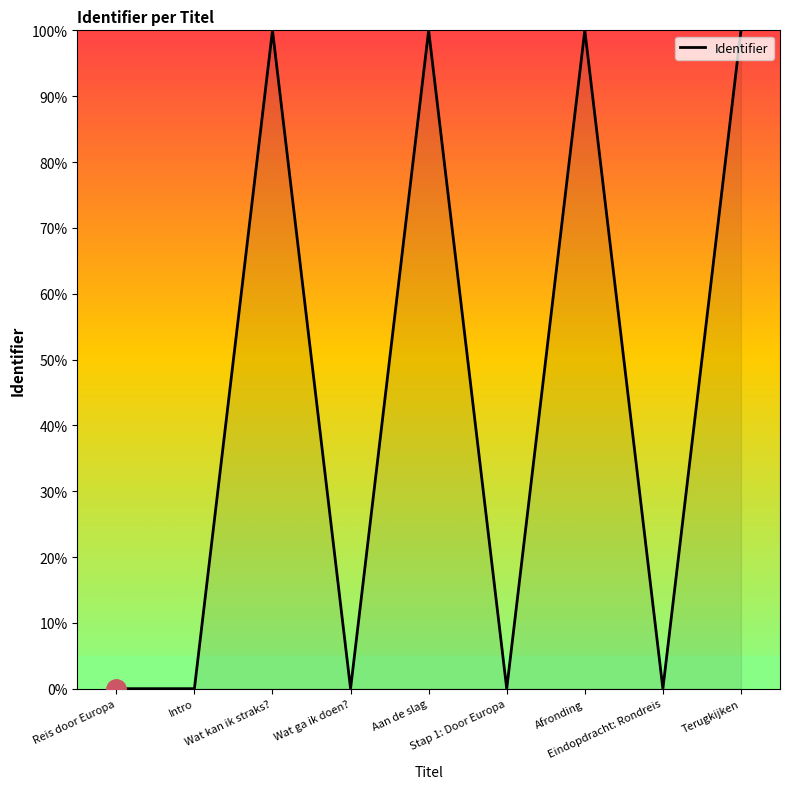

The chart shows a value of 37.3 at Reis door Europa. True or false?

False